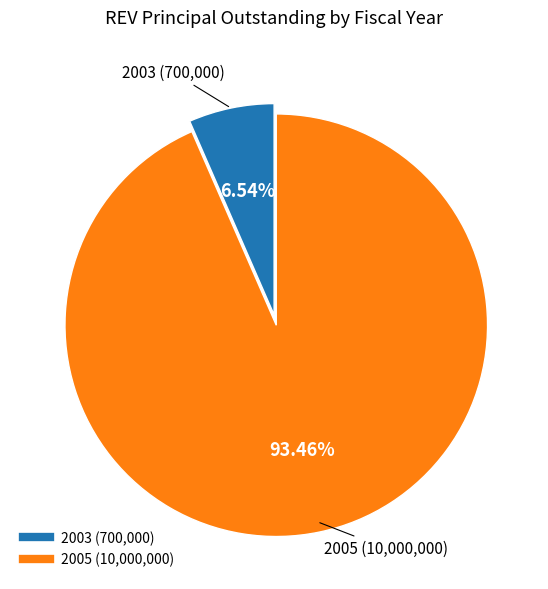

Count the number of slices in the pie.

2